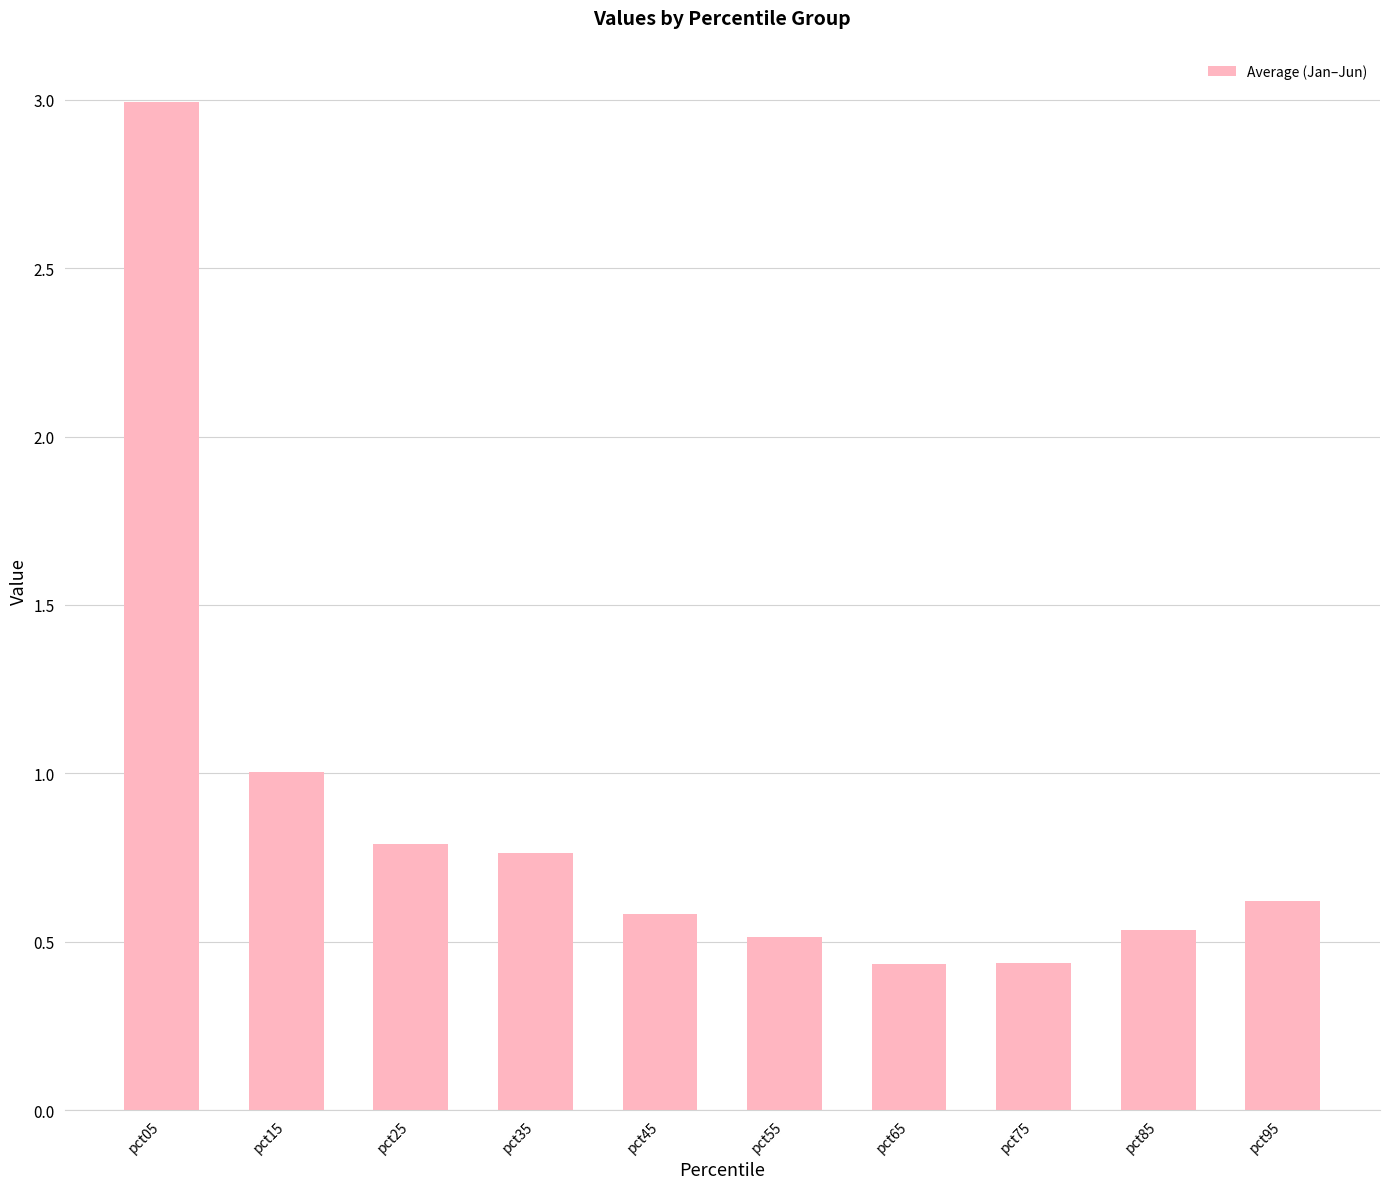

True or false: the data shows 1.0 at pct15.

True